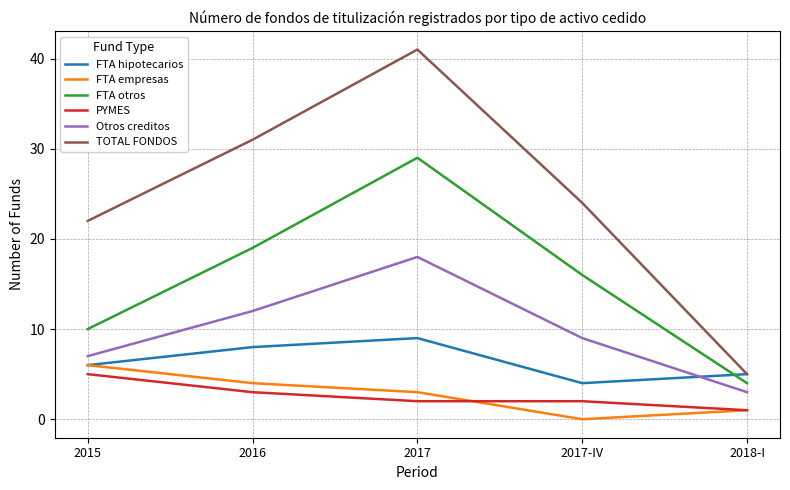

Reading right to left, list all the values displayed in this chart.

FTA hipotecarios: 5	4	9	8	6
FTA empresas: 1	0	3	4	6
FTA otros: 4	16	29	19	10
PYMES: 1	2	2	3	5
Otros creditos: 3	9	18	12	7
TOTAL FONDOS: 5	24	41	31	22